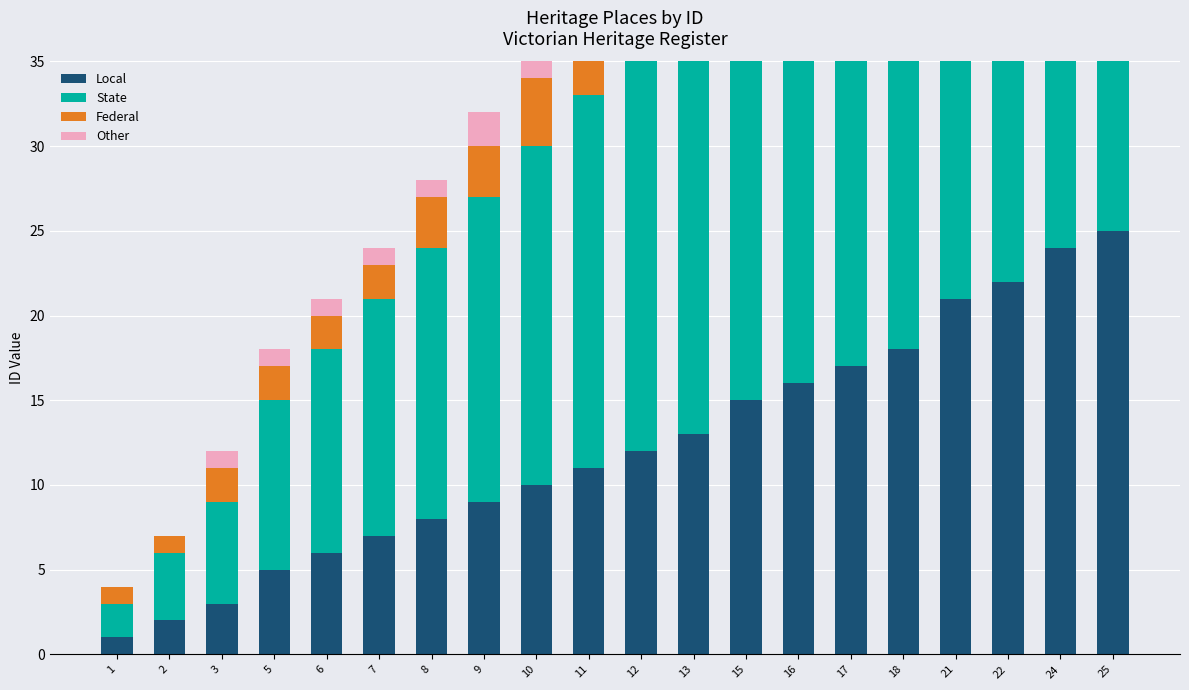

Reading left to right, extract all data points from this chart.

Local: 1	2	3	5	6	7	8	9	10	11	12	13	15	16	17	18	21	22	24	25
State: 2	4	6	10	12	14	16	18	20	22	24	26	28	26	24	22	20	18	16	14
Federal: 1	1	2	2	2	2	3	3	4	4	5	5	5	4	4	3	3	3	2	2
Other: 0	0	1	1	1	1	1	2	2	2	2	2	2	1	1	1	1	1	1	1